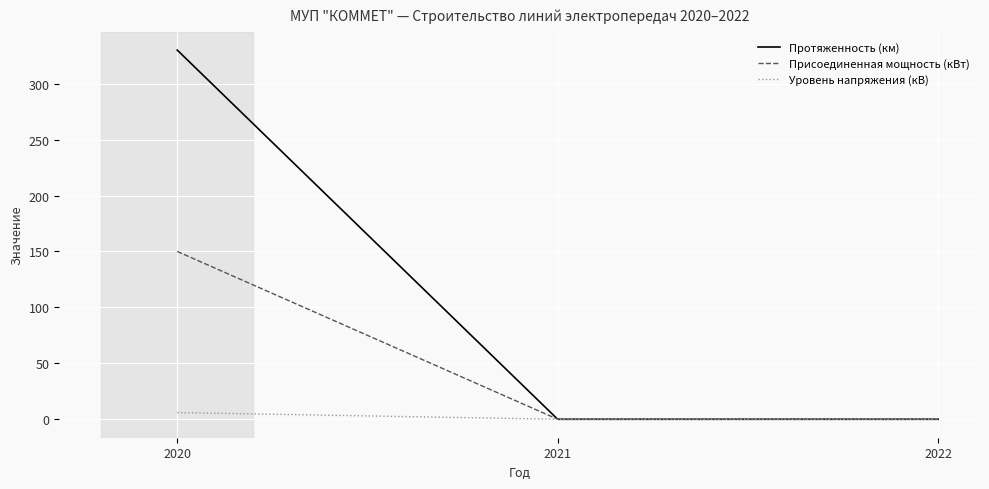

The value of Протяженность (км) at 2021 is 0. True or false?

True